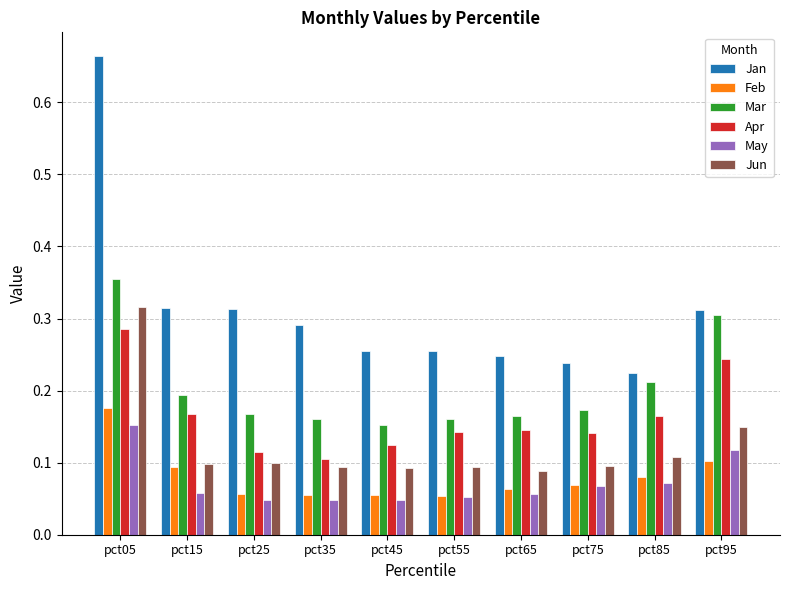

True or false: Apr has a value of 0.0 at pct75.

False